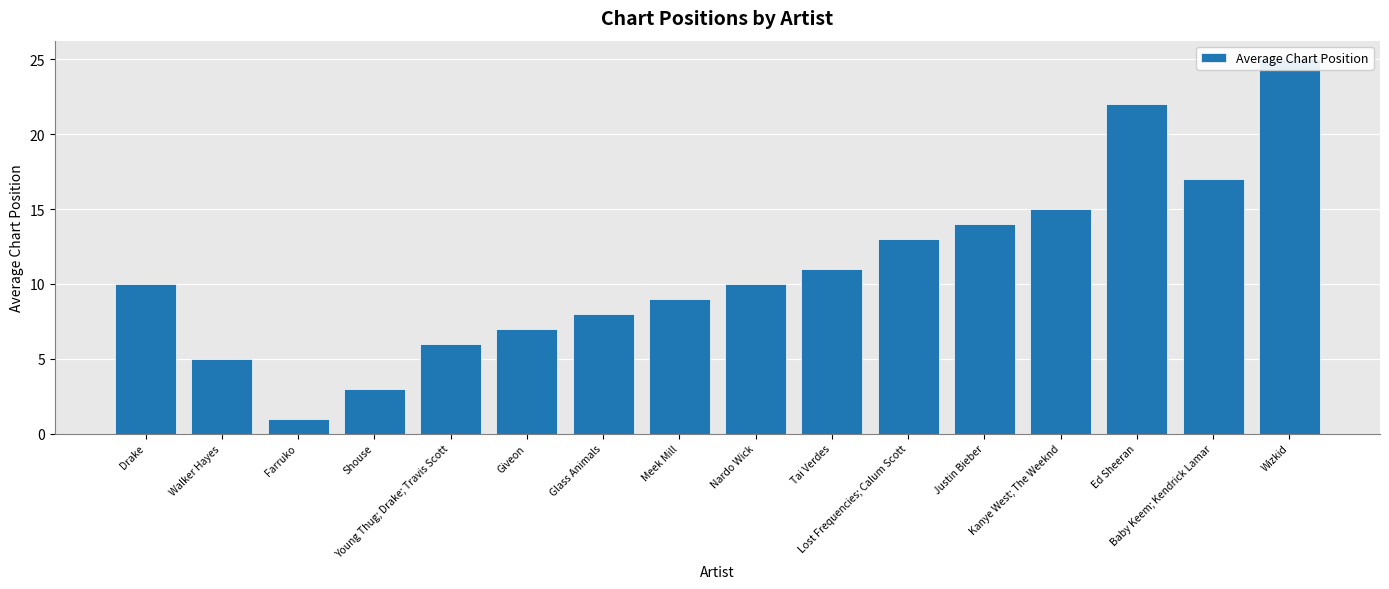

Where is the data nearest to the value 13?

Lost Frequencies; Calum Scott